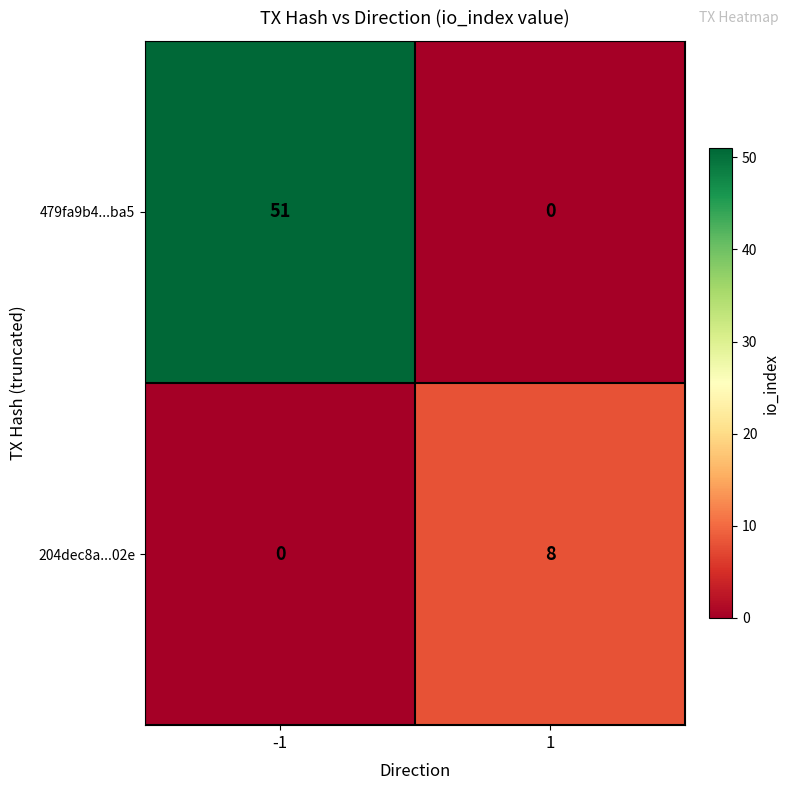

What is the average value of the 204dec8a...02e series?

4